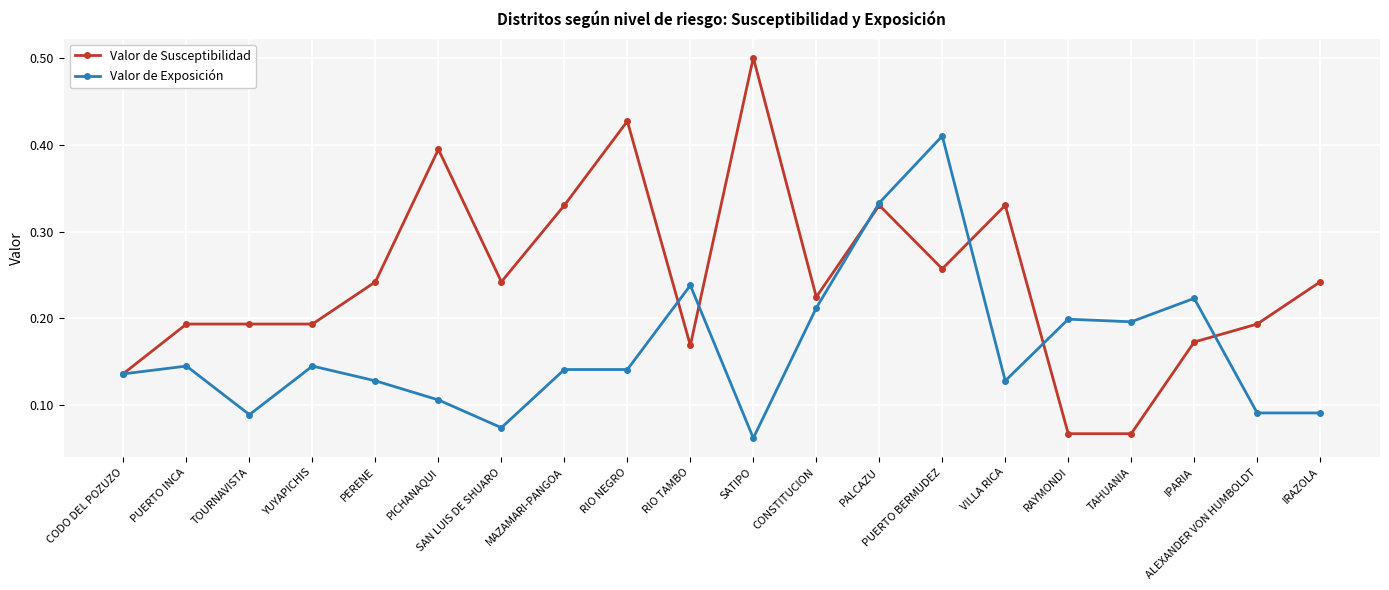

At which category does Valor de Exposición reach its first local valley?

TOURNAVISTA